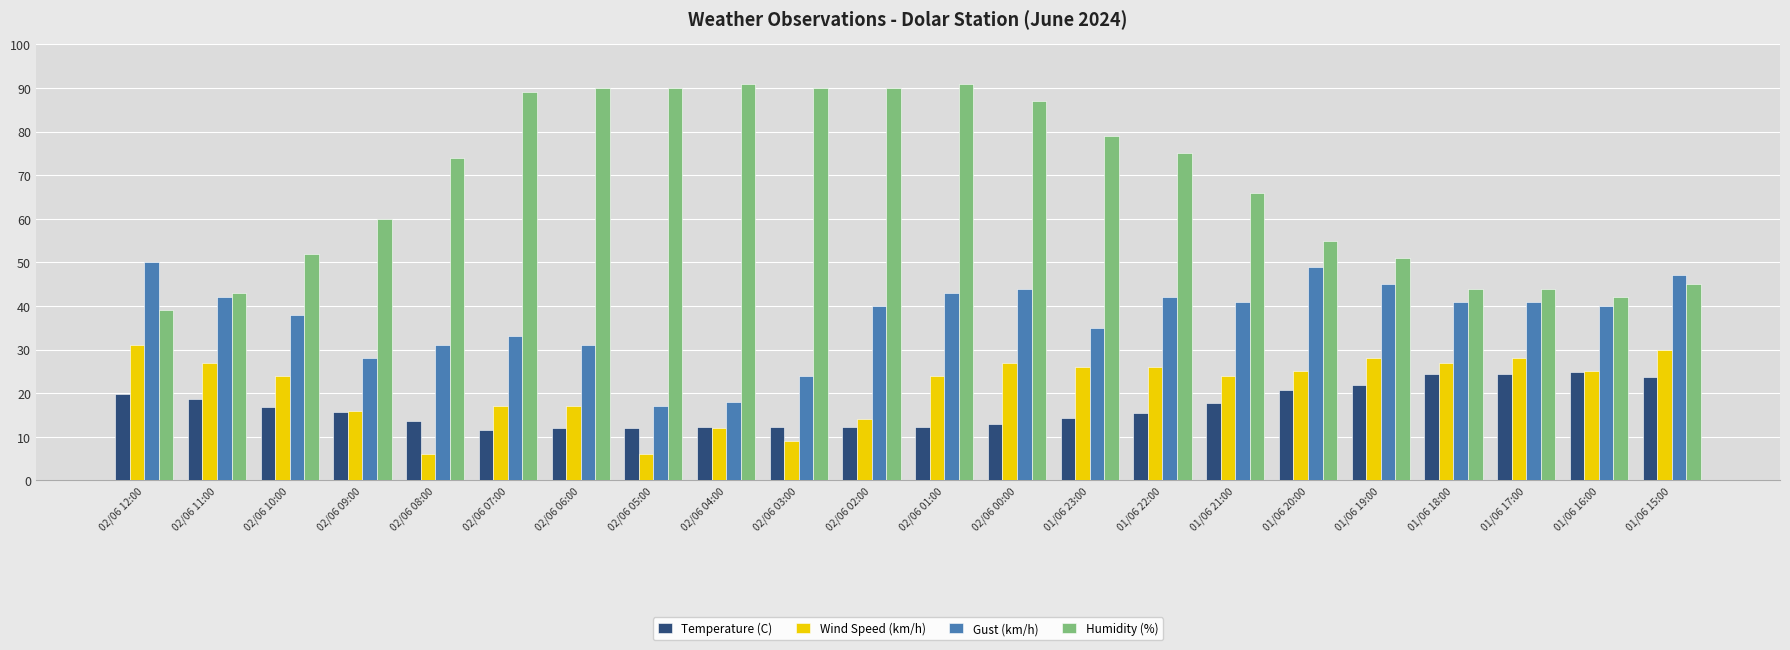

Is the value of Temperature (C) at 01/06 15:00 greater than the value of Humidity (%) at 01/06 17:00?

No